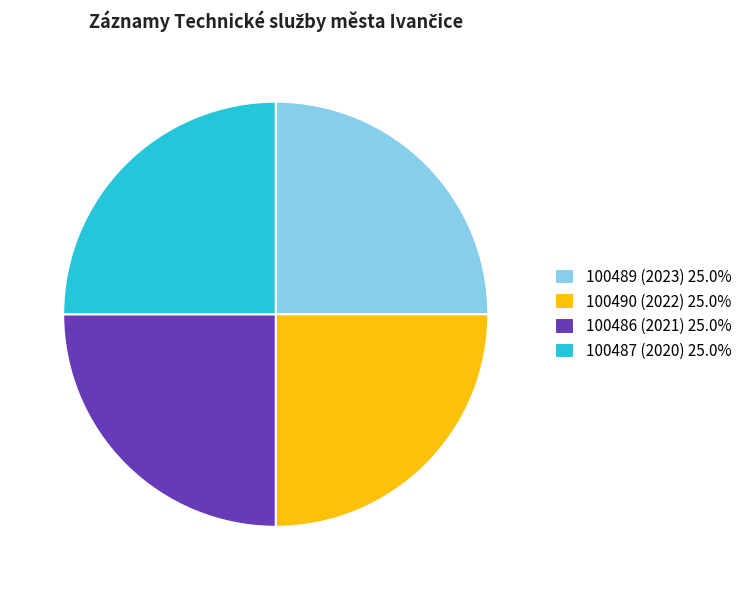

Does 100489 (2023) 25.0% account for over 50% of the chart?

No